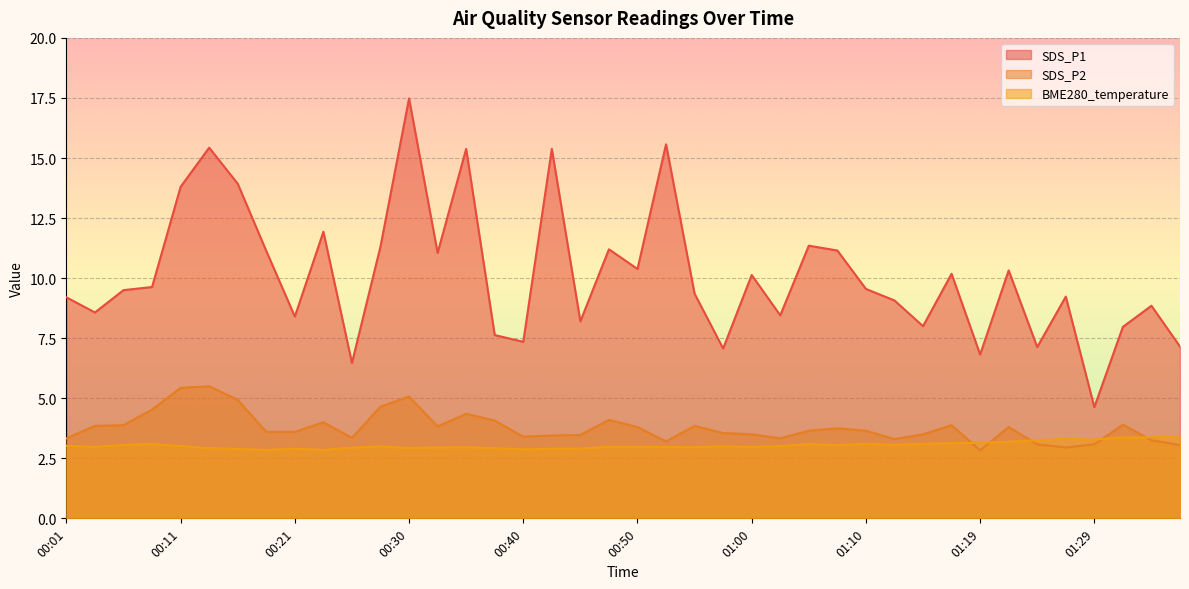

How many intersections are there between BME280_temperature and SDS_P2?

5